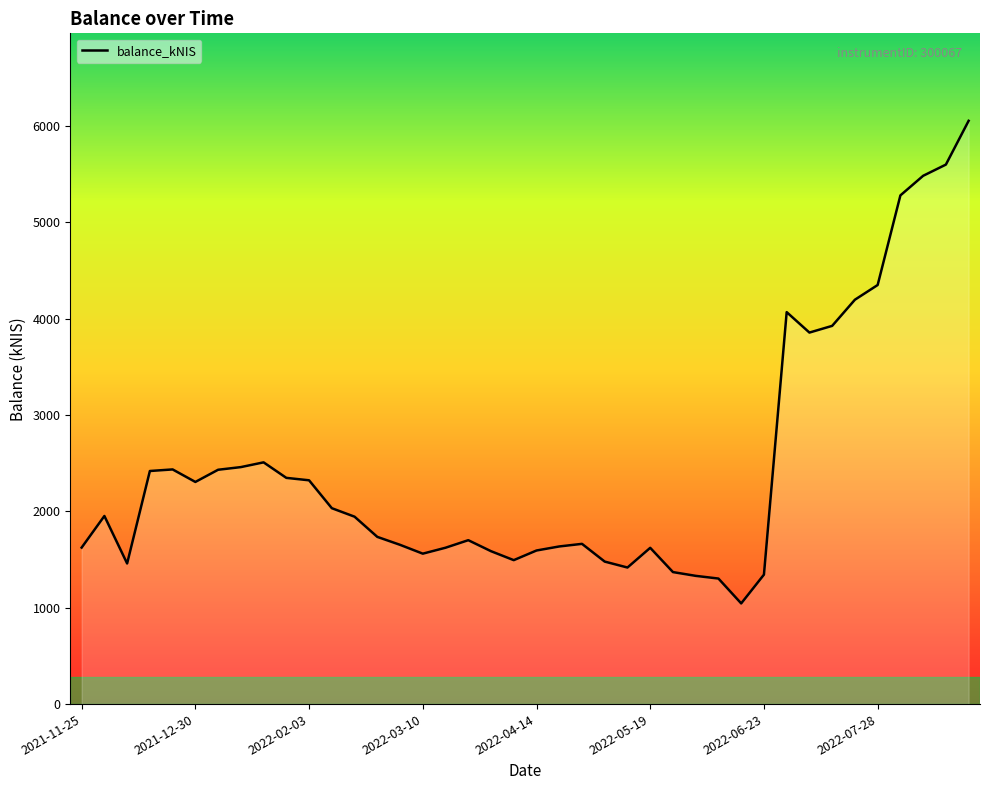

What is the greatest value displayed?

6051.8